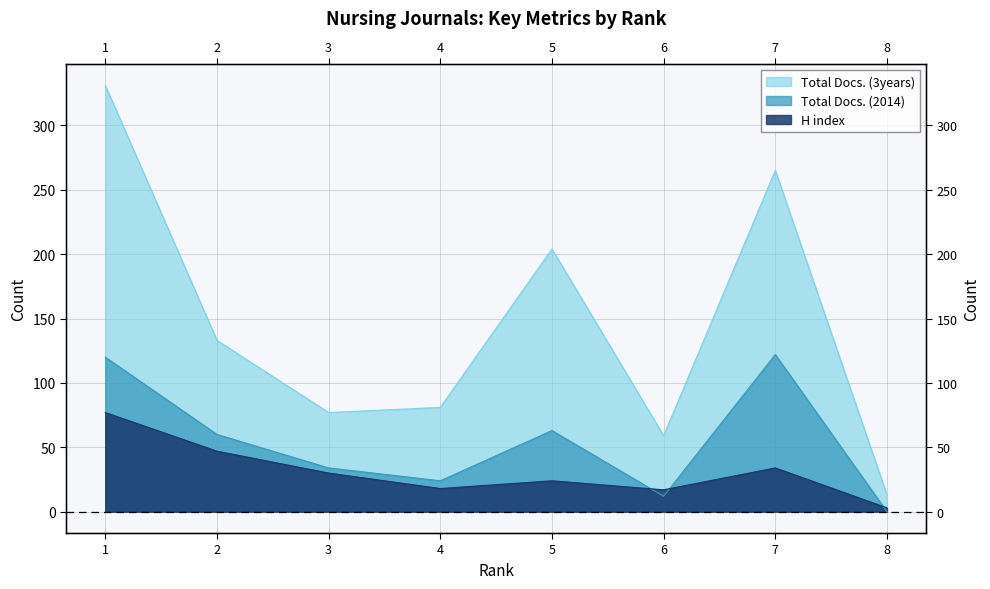

True or false: H index has more than 2 interior local peaks.

False